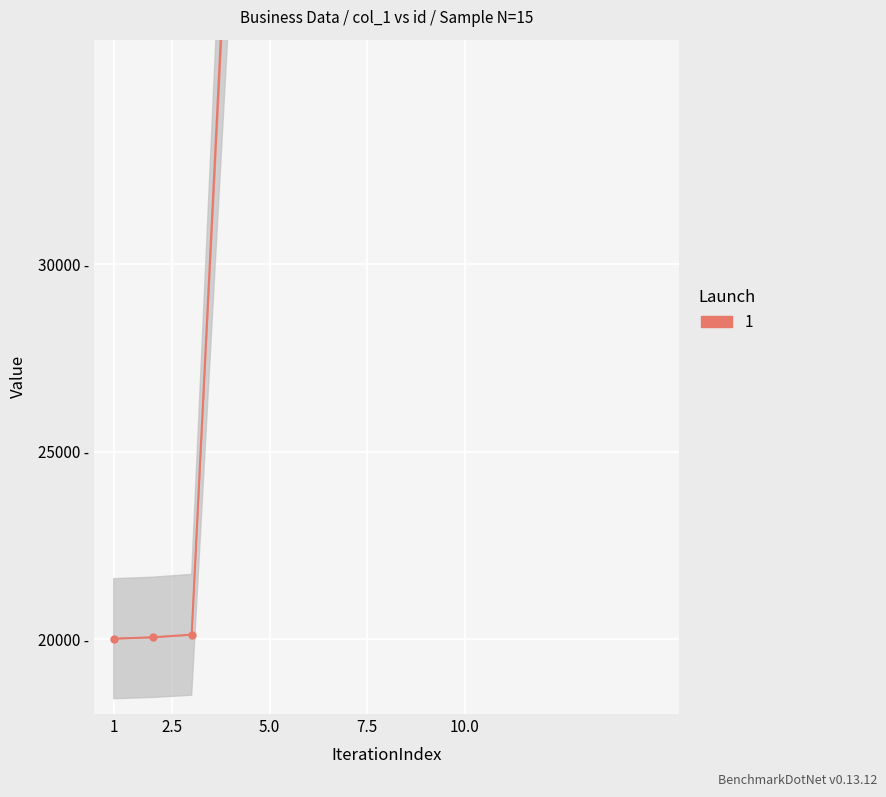

True or false: business_x_category.id has more than 2 interior local peaks.

False